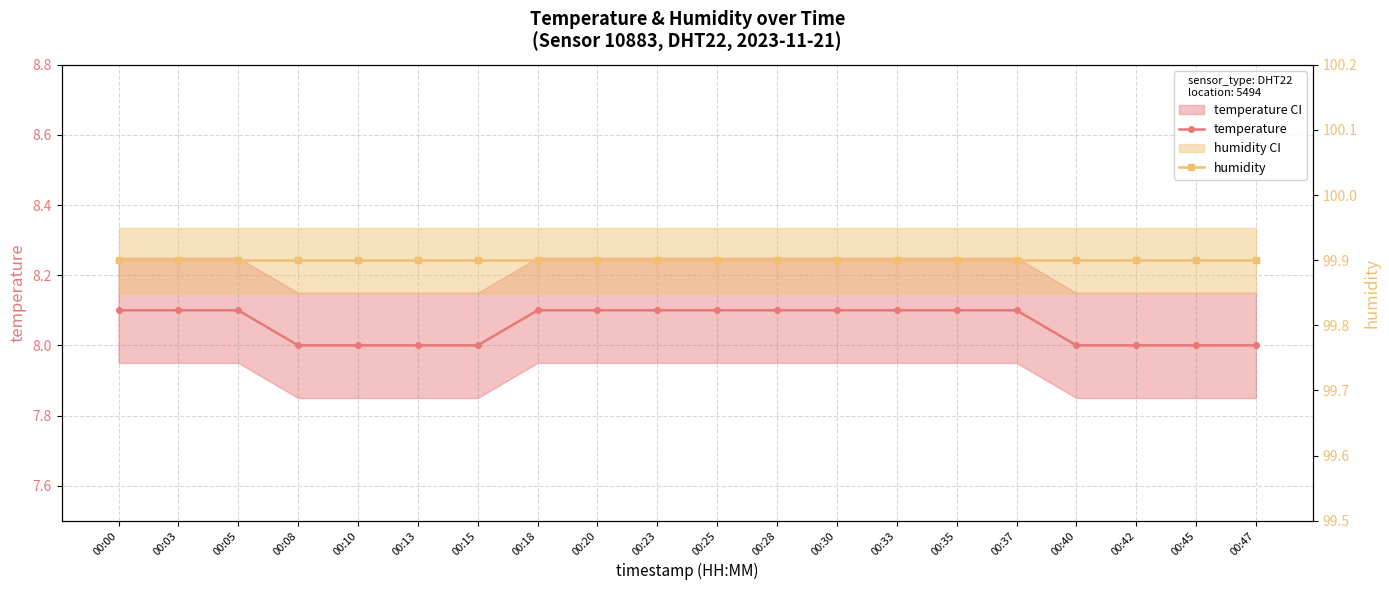

Reading left to right, what are all the values shown in this chart?

temperature: 8.1	8.1	8.1	8.0	8.0	8.0	8.0	8.1	8.1	8.1	8.1	8.1	8.1	8.1	8.1	8.1	8.0	8.0	8.0	8.0
humidity: 99.9	99.9	99.9	99.9	99.9	99.9	99.9	99.9	99.9	99.9	99.9	99.9	99.9	99.9	99.9	99.9	99.9	99.9	99.9	99.9